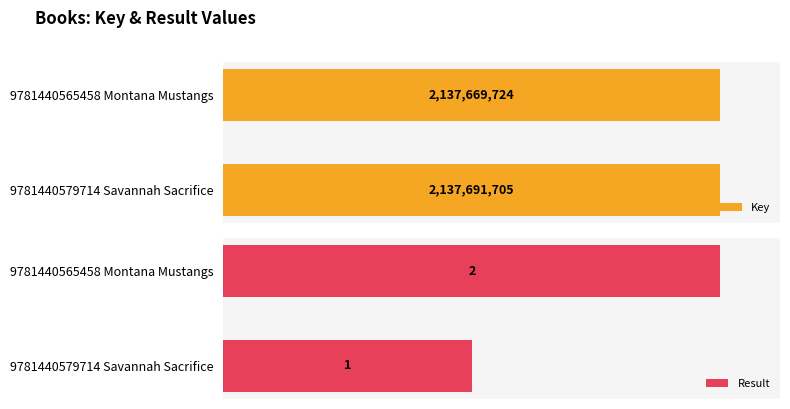

Are the bars grouped side by side (vs. stacked)?

Yes